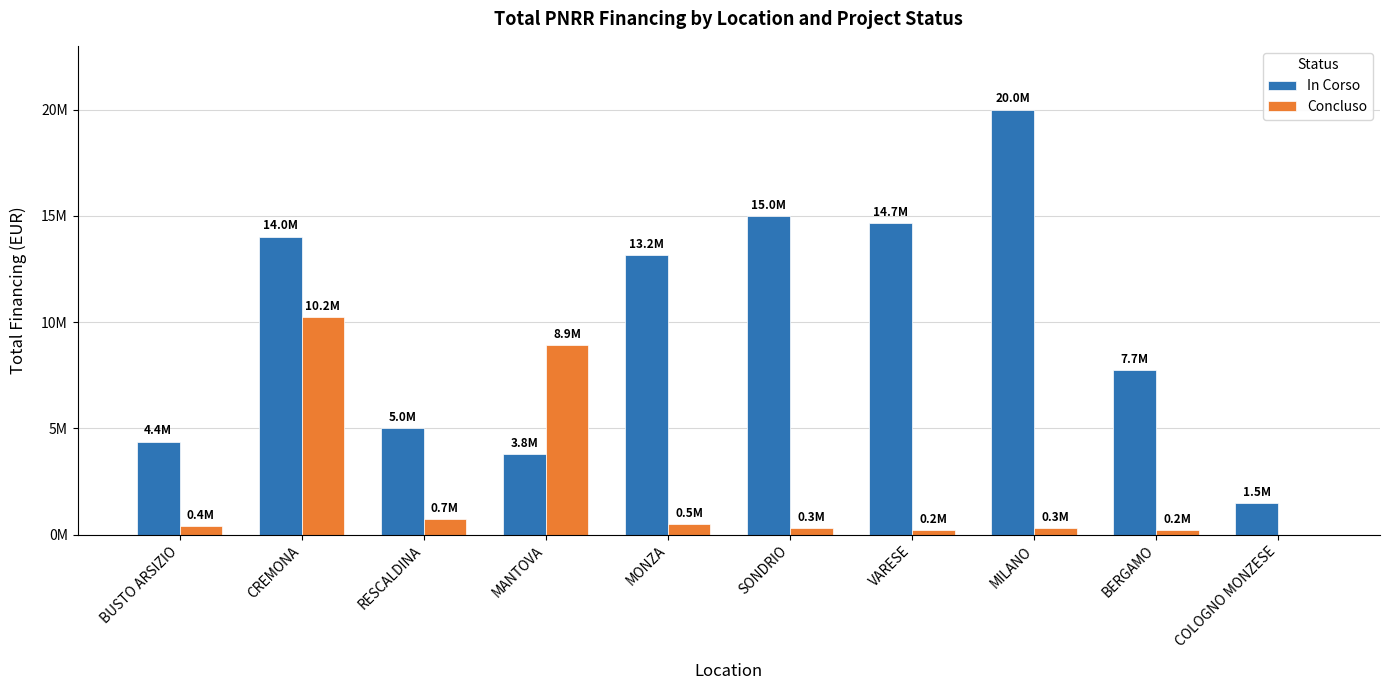

Where is In Corso nearest to the value 10733042?

MONZA